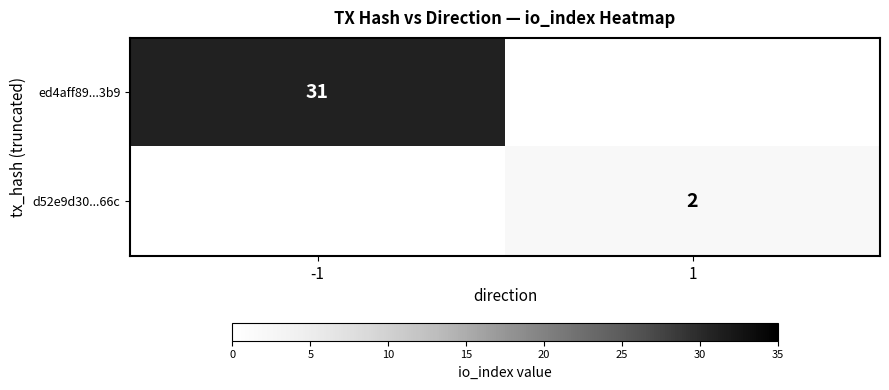

Which category has the lowest value across all series?

1